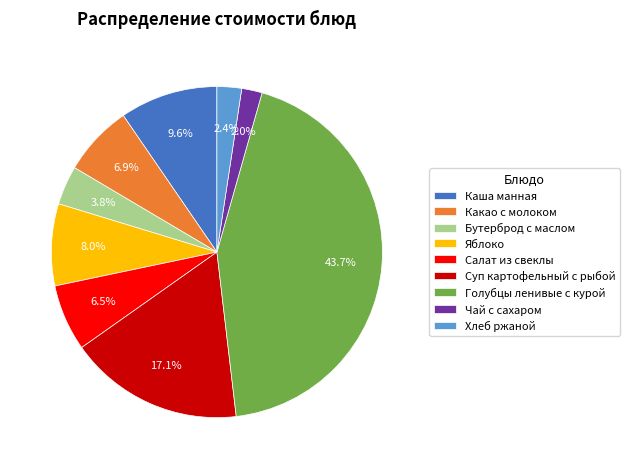

Between Какао с молоком and Яблоко, which is larger?

Яблоко